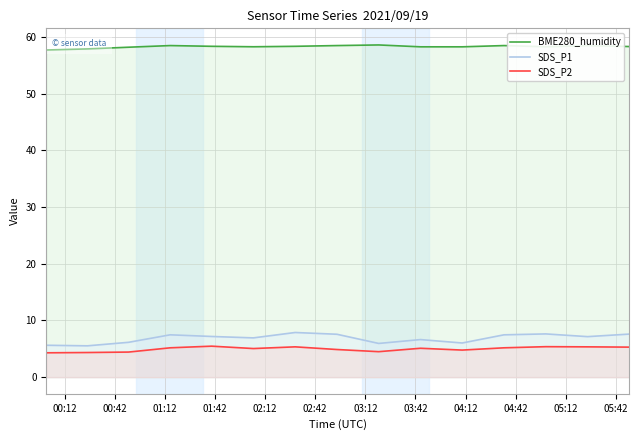

Which series has the widest spread of values?

SDS_P1